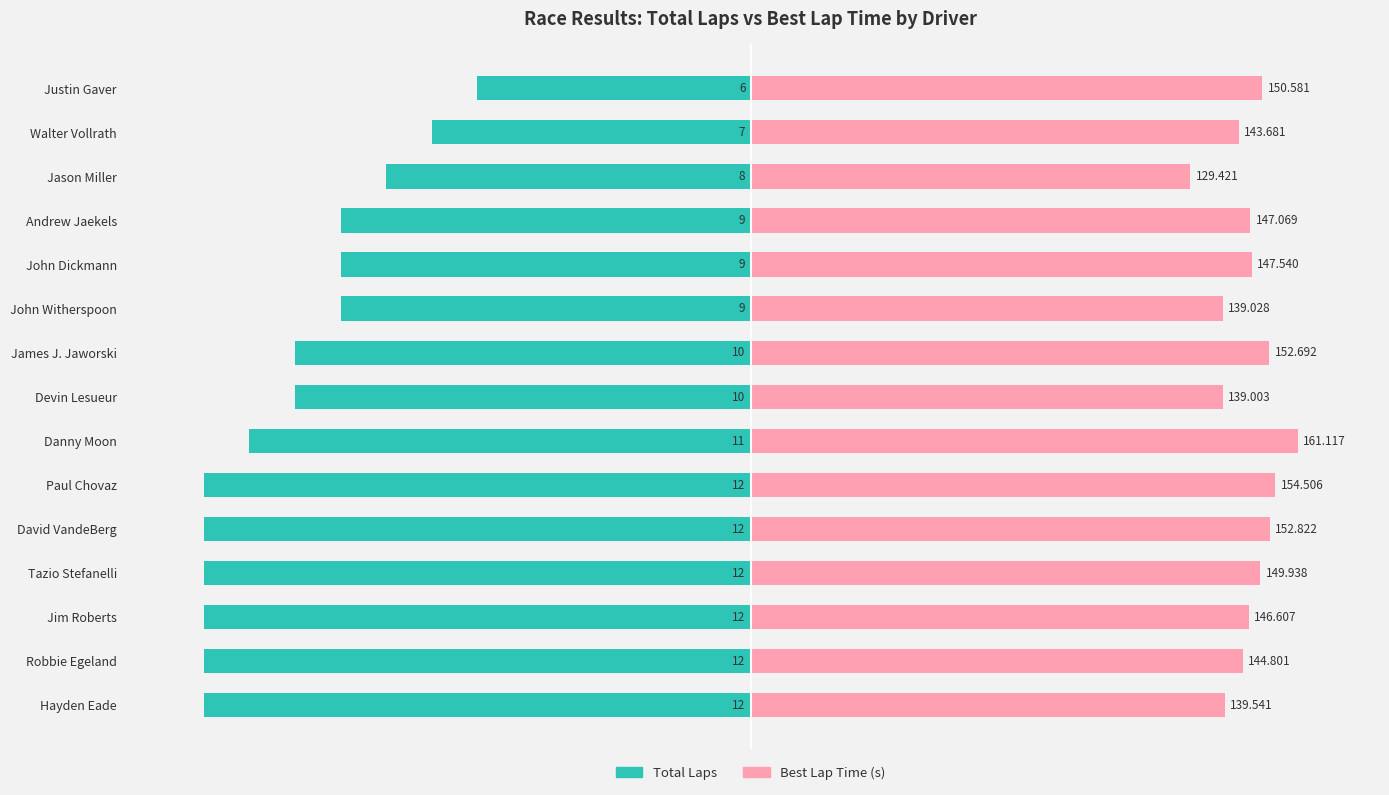

How many series are shown in this chart?

2